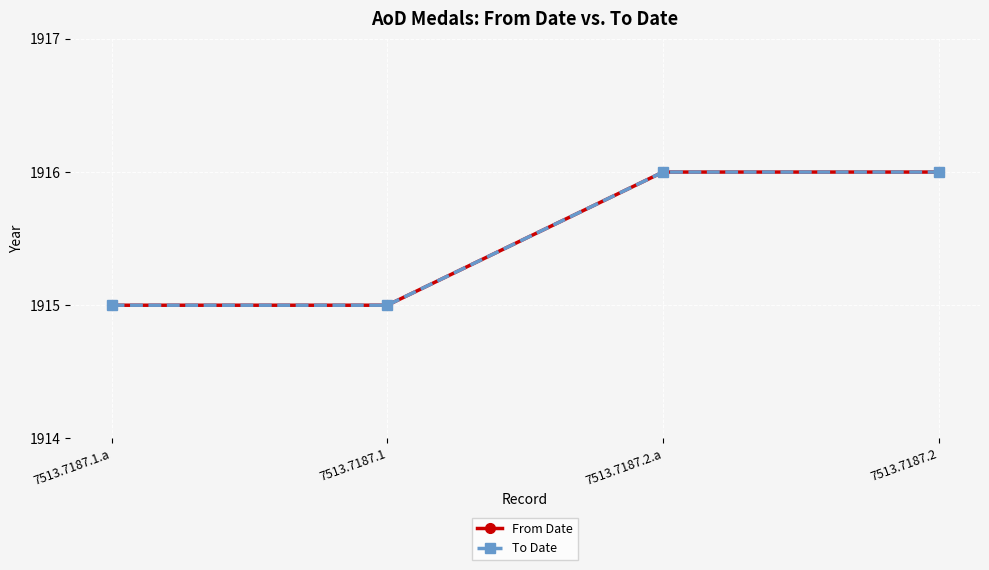

What is the total value across all series at 7513.7187.2.a?

3832